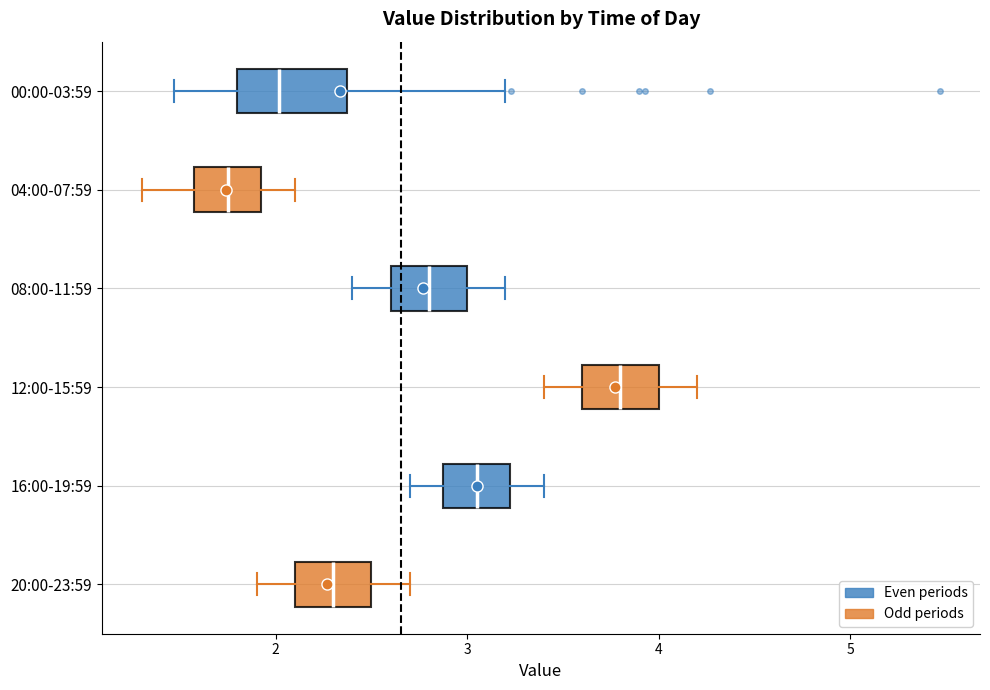

Reading bottom to top, read every box against the x-axis: the position of its median line, the range the box covers, and the ends of its whiskers. The values are not printed on the chart, so give them approximately, as read against the axis.

20:00-23:59: median 2.3, box 2.1 to 2.5, whiskers 1.9 to 2.7
16:00-19:59: median 3.1, box 2.9 to 3.2, whiskers 2.7 to 3.4
12:00-15:59: median 3.8, box 3.6 to 4.0, whiskers 3.4 to 4.2
08:00-11:59: median 2.8, box 2.6 to 3.0, whiskers 2.4 to 3.2
04:00-07:59: median 1.8, box 1.6 to 1.9, whiskers 1.3 to 2.1
00:00-03:59: median 2.0, box 1.8 to 2.4, whiskers 1.5 to 3.2